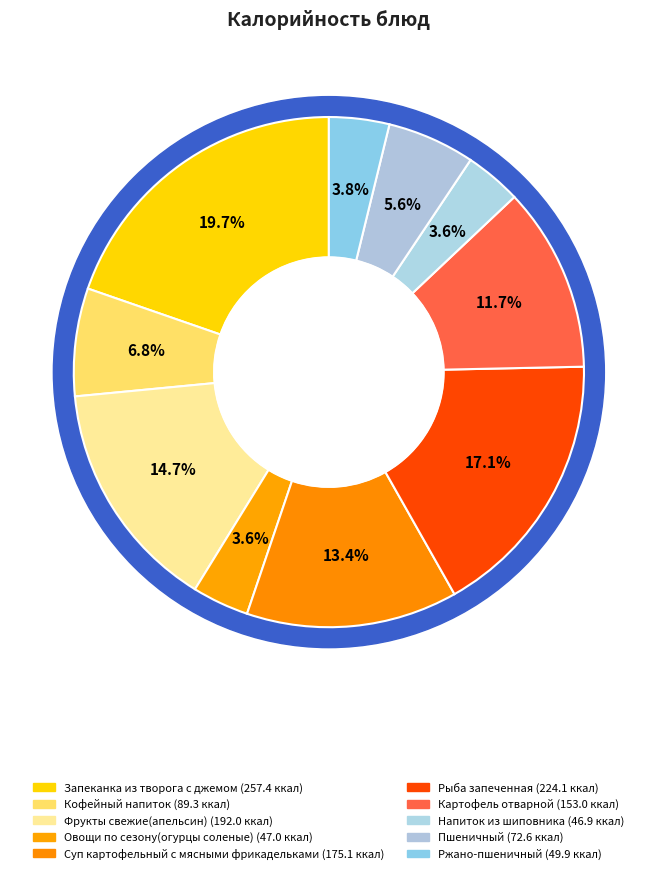

How many slices are in this pie chart?

10